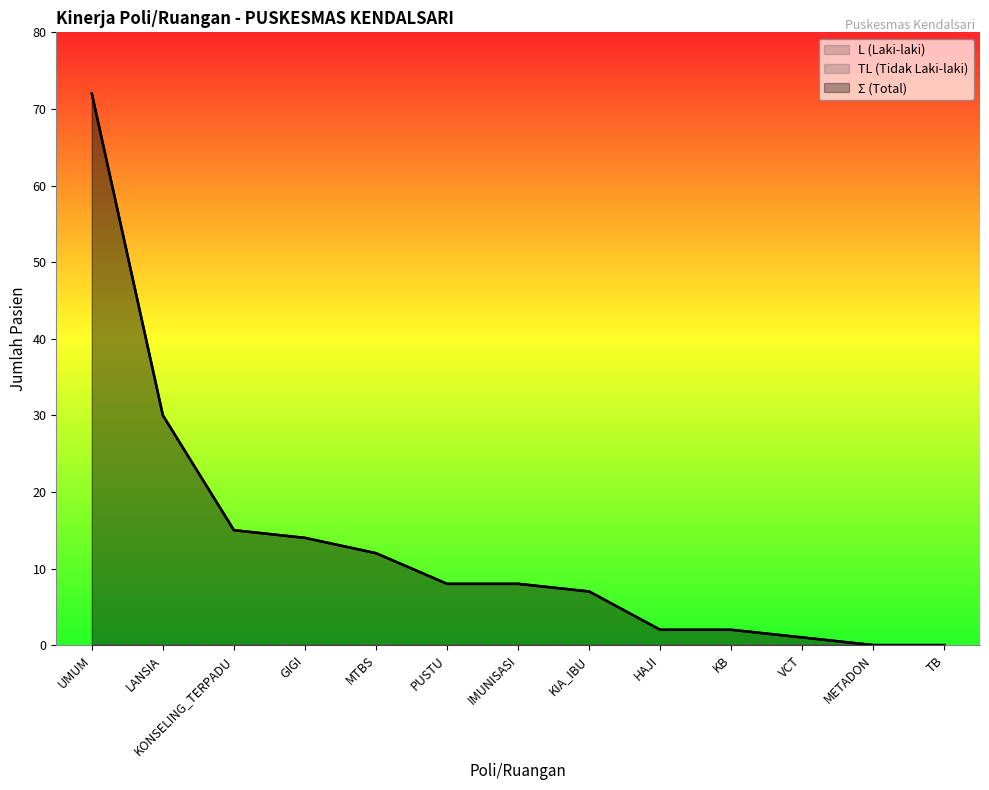

What is the total value across all series at KIA_IBU?

14